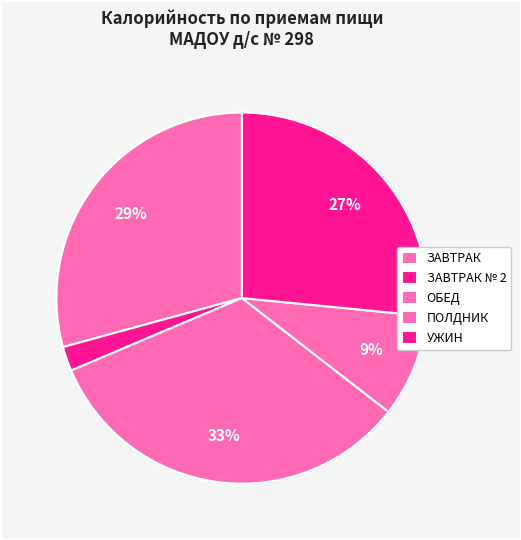

Rank the categories by value from lowest to highest.

ЗАВТРАК № 2, ПОЛДНИК, УЖИН, ЗАВТРАК, ОБЕД